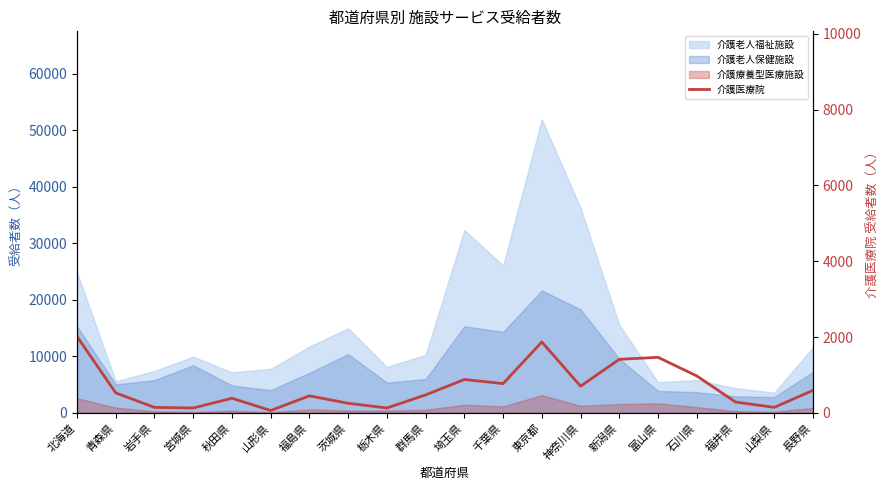

What is the smallest value displayed?

62